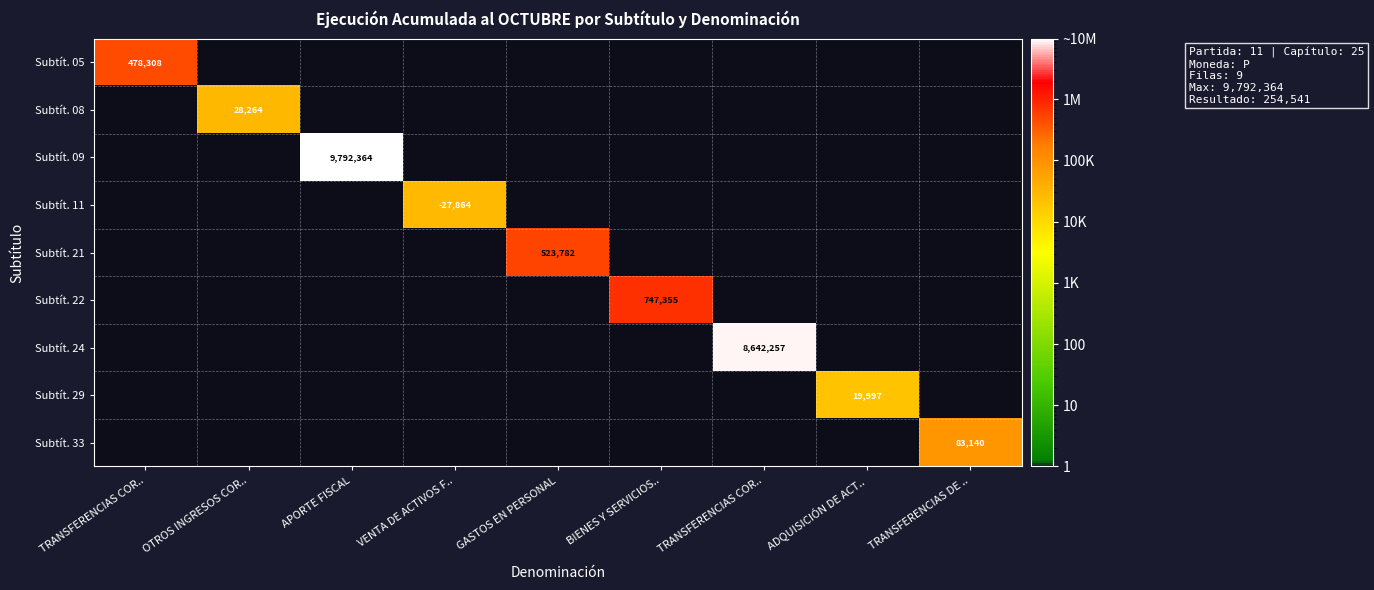

Between ADQUISICIÓN DE ACT.. and APORTE FISCAL, which is larger?

APORTE FISCAL